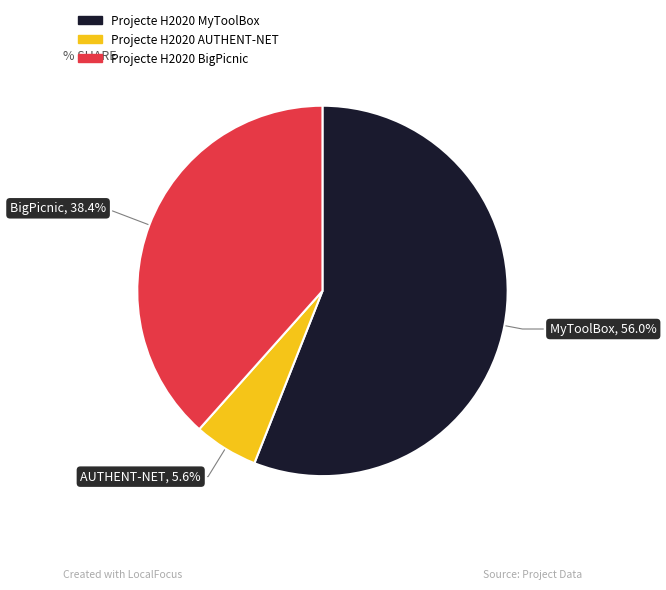

Which has a higher value, Projecte H2020 MyToolBox or Projecte H2020 BigPicnic?

Projecte H2020 MyToolBox